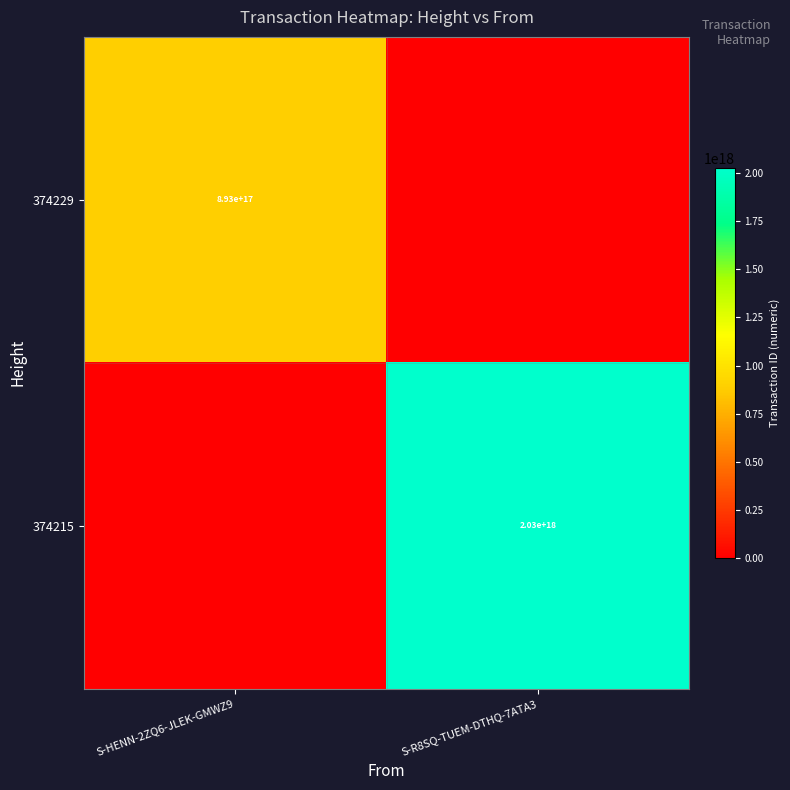

Is the value of 374215 at S-R8SQ-TUEM-DTHQ-7ATA3 greater than the value of 374229 at S-HENN-2ZQ6-JLEK-GMWZ9?

Yes